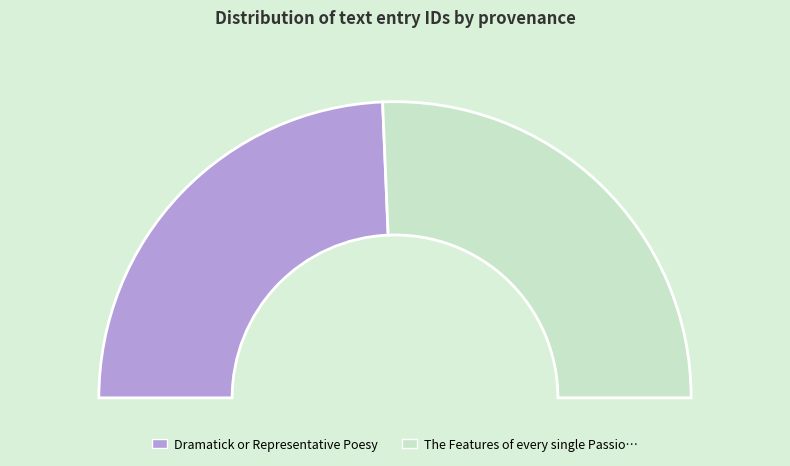

Is the sum of Dramatick or Representative Poesy and The Features of every single Passion greater than half?

Yes